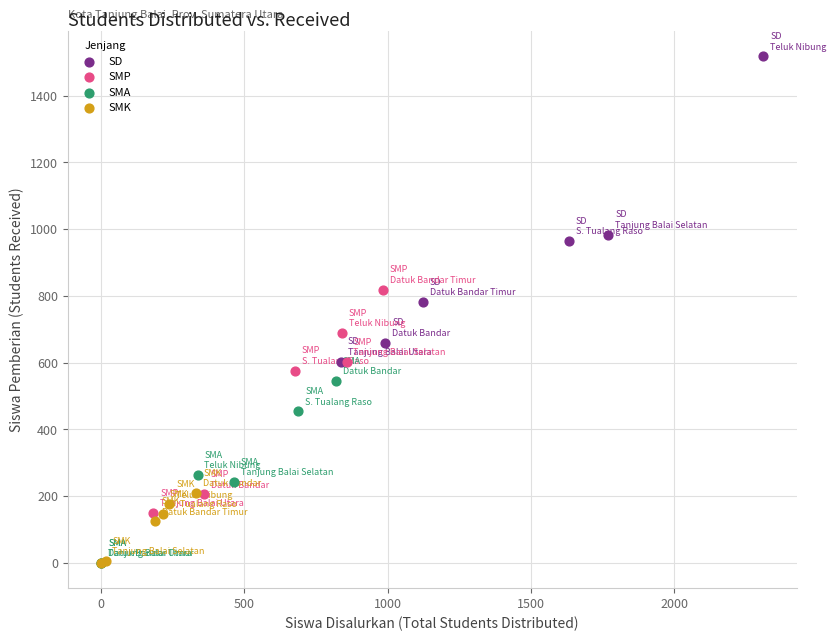

What are all the series names shown in the legend?

SD, SMP, SMA, SMK